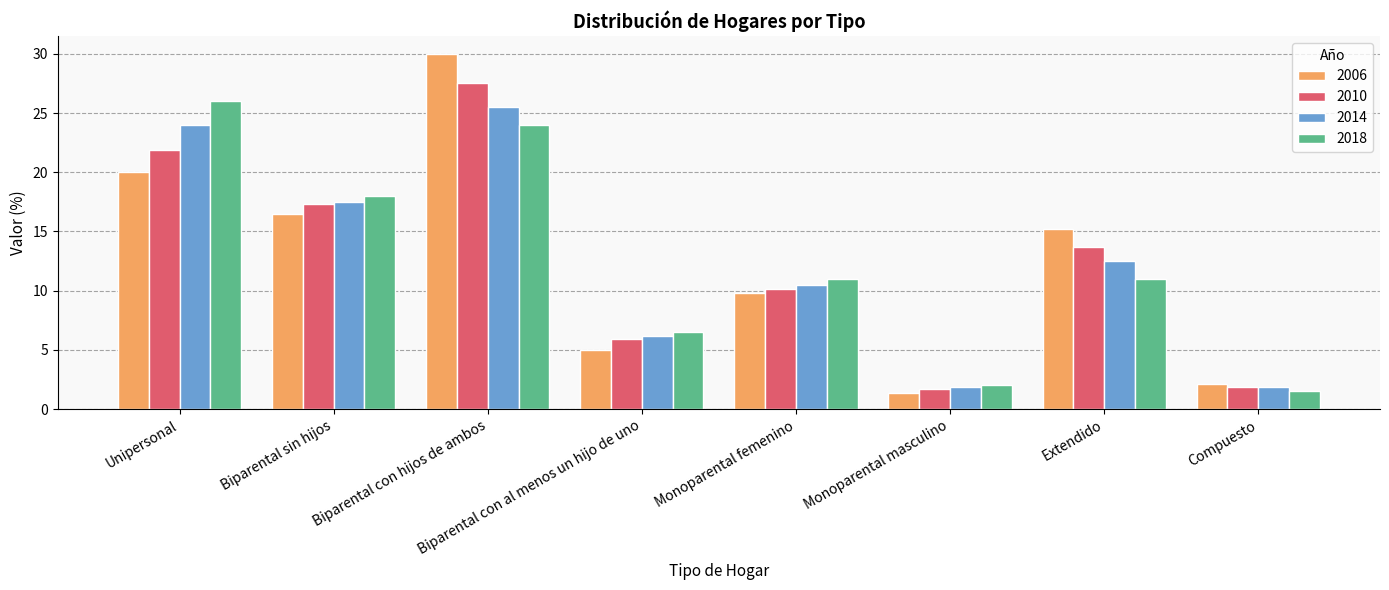

The 2014 series shows 10.5 at Monoparental femenino. True or false?

True